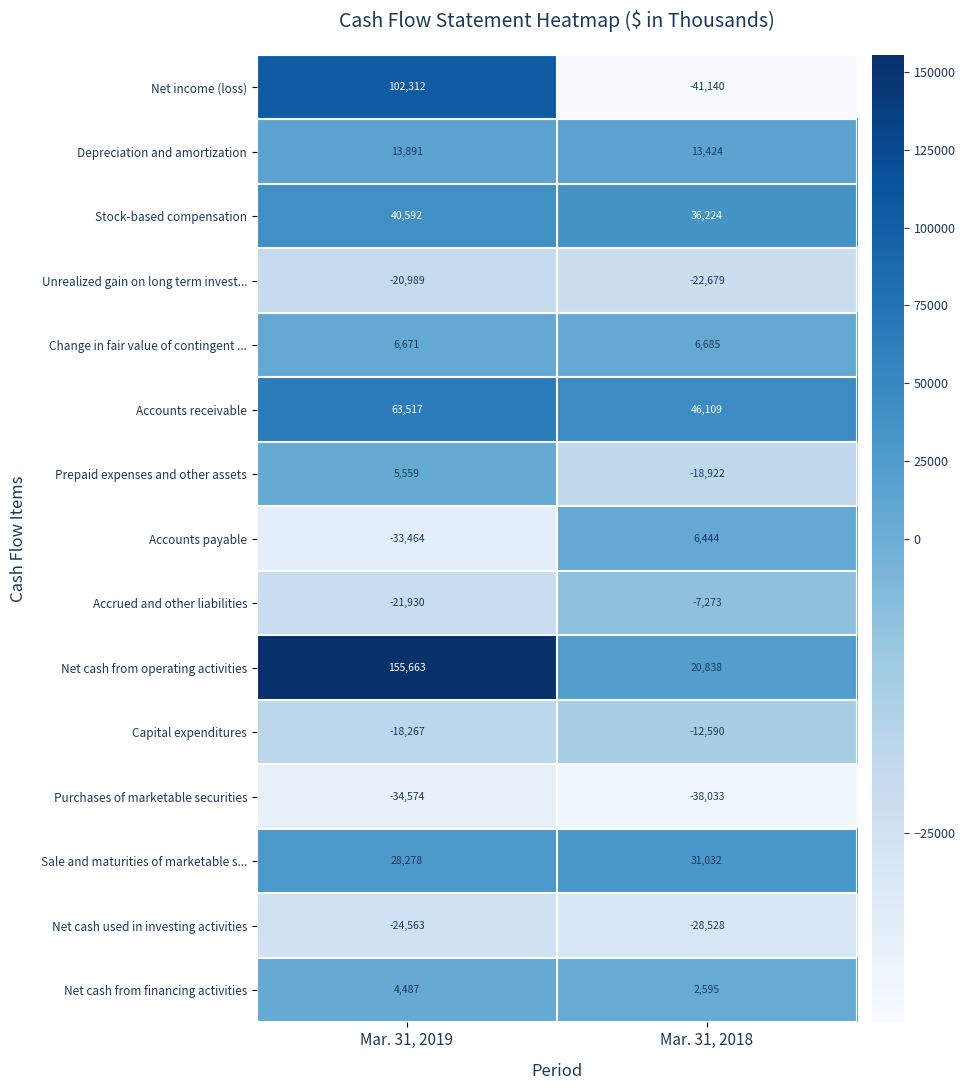

Which series has the widest spread of values?

Net income (loss)